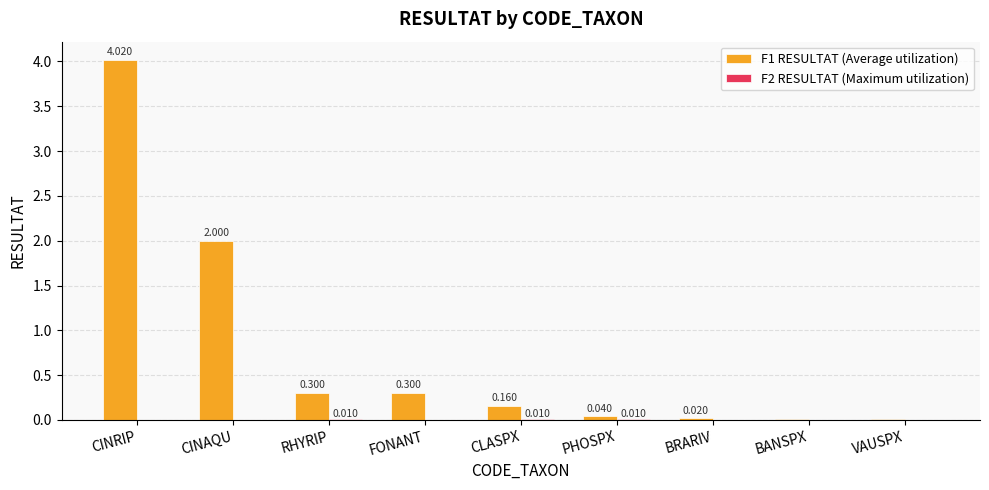

At which label is F1 RESULTAT (Average utilization) closest to 2?

CINAQU